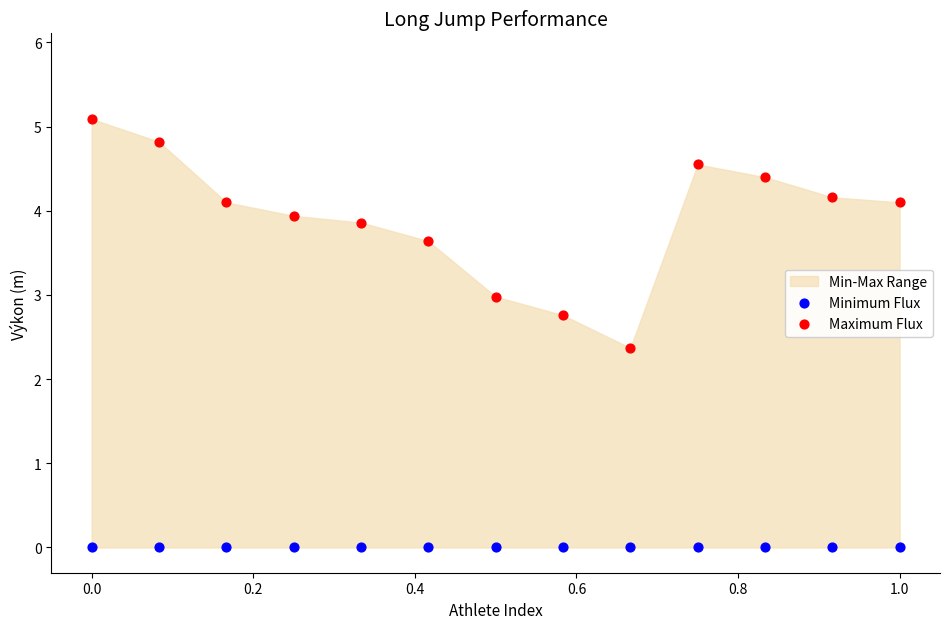

Which series contains the highest Y value?

Maximum Flux